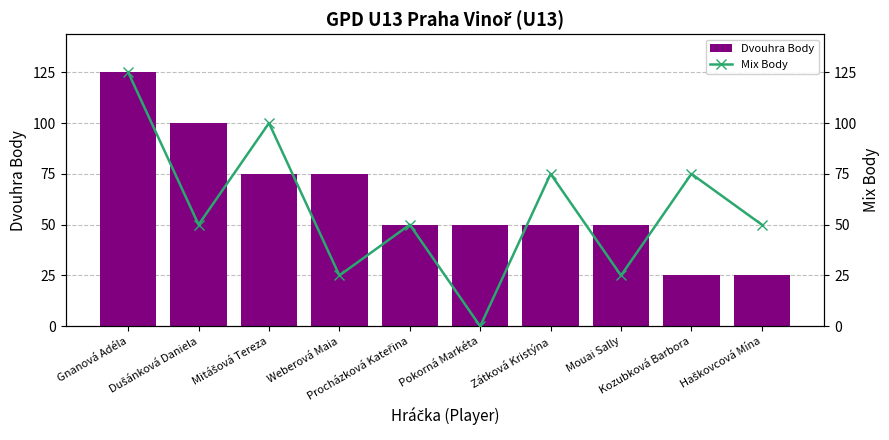

How many data points does each series have?

10